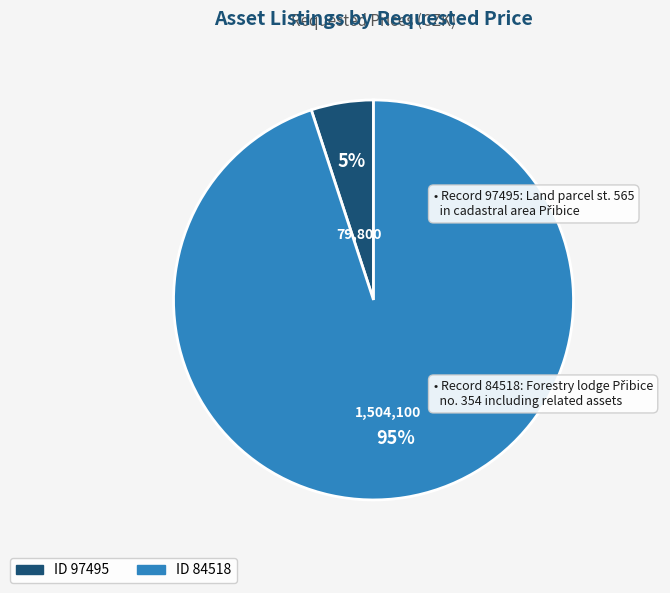

To the nearest percent, what is the difference between the largest and smallest slice percentages?

90%